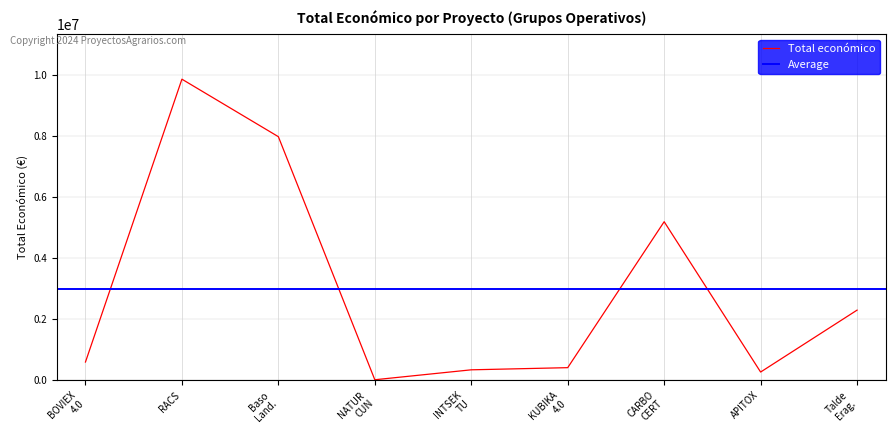

True or false: Total económico has a value of 271552 at APITOX.

True